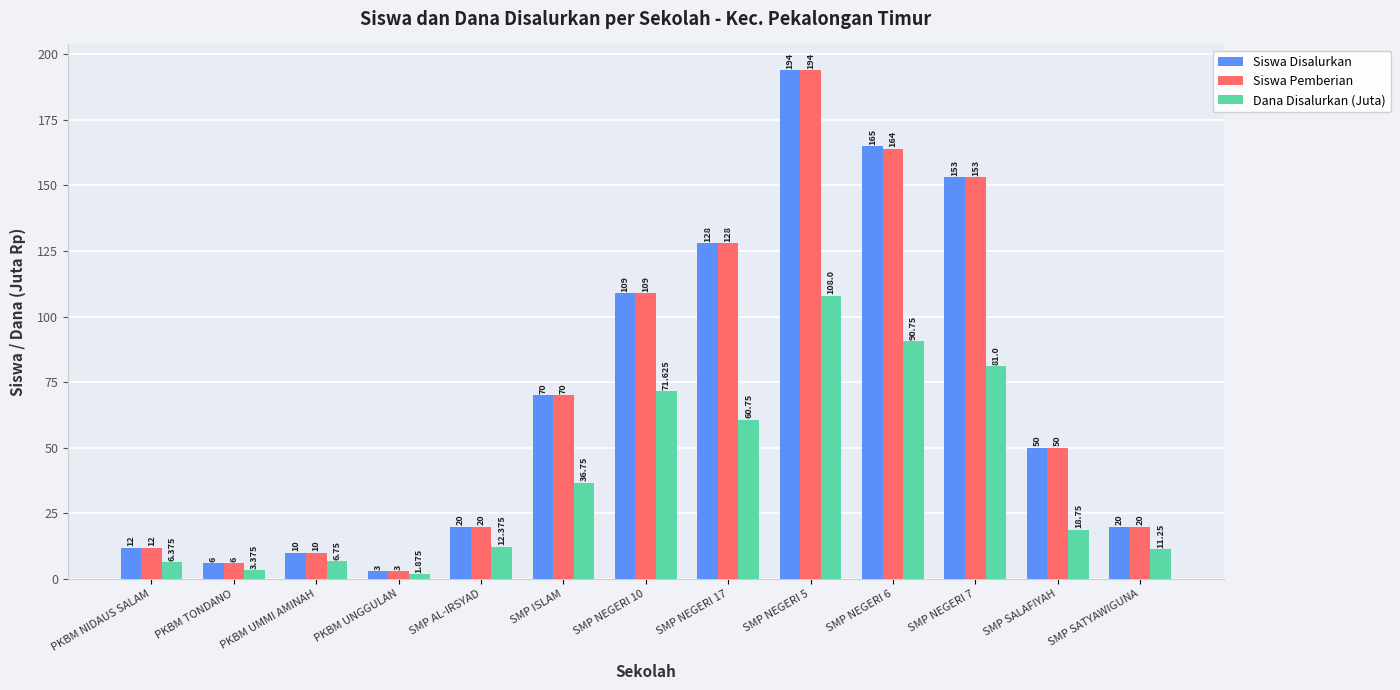

What position from the right is PKBM TONDANO?

12